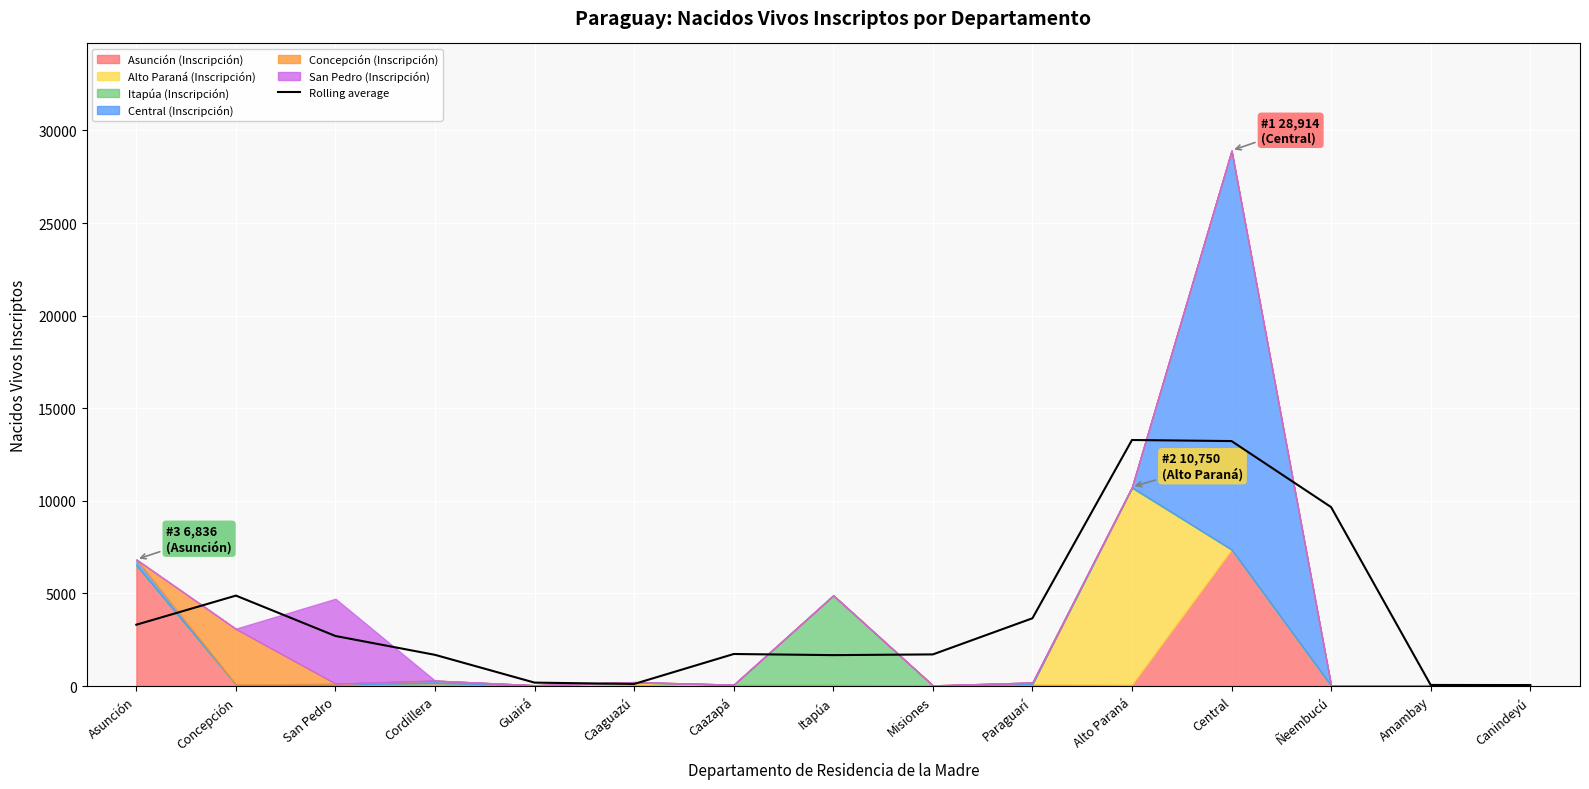

Reading left to right, transcribe all the data shown in this chart.

Asunción=3312.0	Concepción=4883.3	San Pedro=2702.3	Cordillera=1684.0	Guairá=184.7	Caaguazú=112.0	Caazapá=1730.0	Itapúa=1669.7	Misiones=1708.3	Paraguarí=3658.7	Alto Paraná=13285.0	Central=13227.3	Ñeembucú=9661.7	Amambay=59.0	Canindeyú=53.0